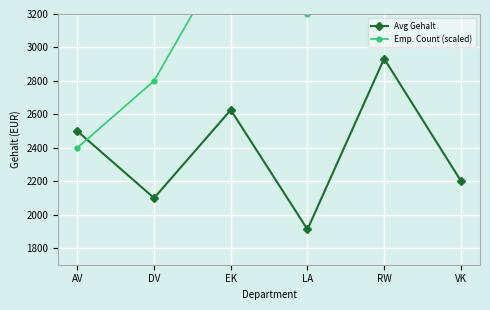

What is the maximum value for Emp. Count (scaled)?

4000.0